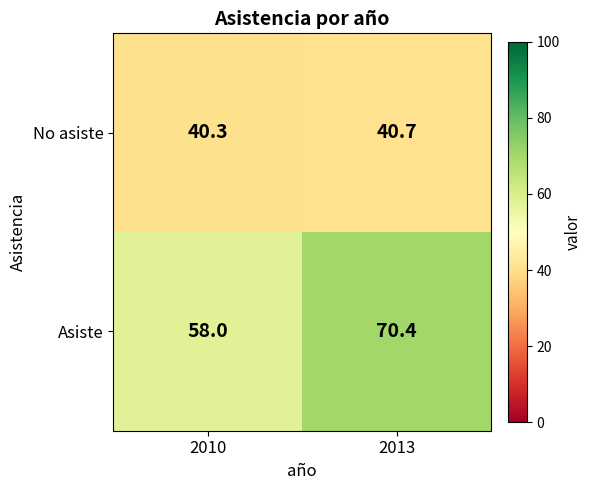

Reading right to left, transcribe all the data shown in this chart.

No asiste: 40.7	40.3
Asiste: 70.4	58.0